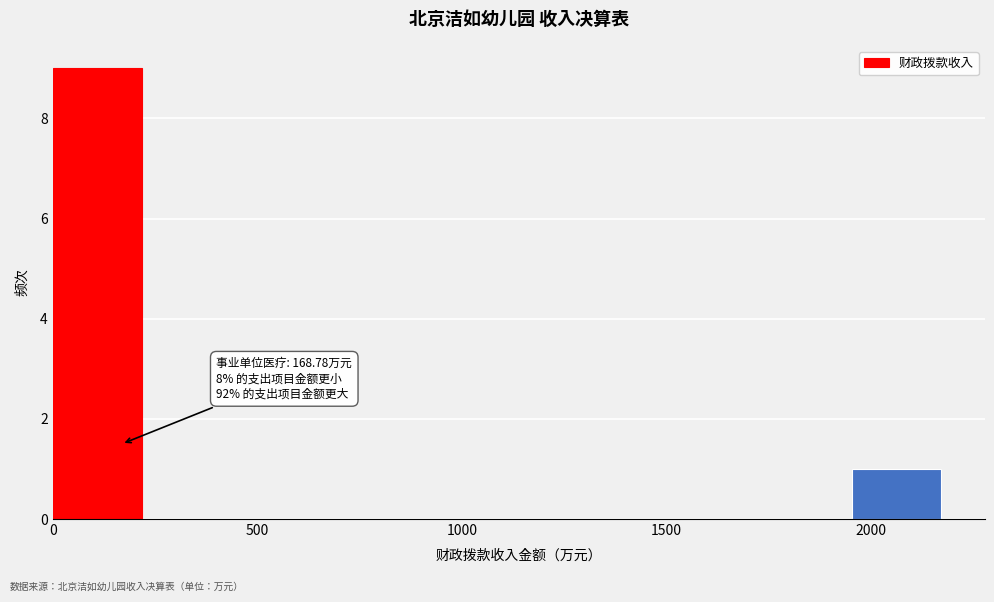

Over which range of the x-axis is the bar tallest?

0 to 200